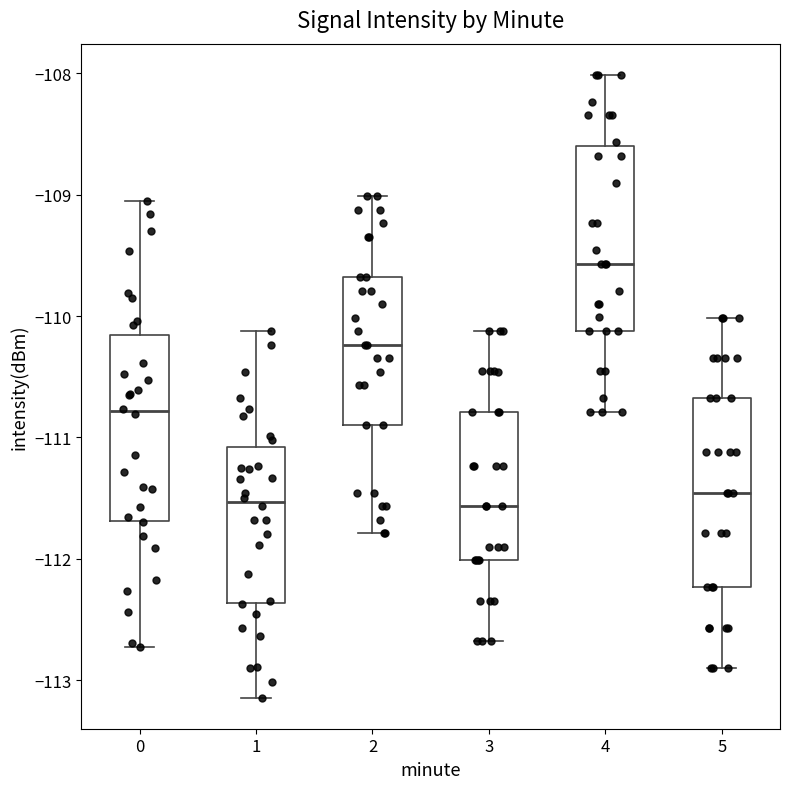

Reading left to right, read every box against the y-axis: the position of its median line, the range the box covers, and the ends of its whiskers. The values are not printed on the chart, so give them approximately, as read against the axis.

0: median -110.8, box -111.7 to -110.2, whiskers -112.7 to -109.0
1: median -111.5, box -112.4 to -111.1, whiskers -113.1 to -110.1
2: median -110.2, box -110.9 to -109.7, whiskers -111.8 to -109.0
3: median -111.6, box -112.0 to -110.8, whiskers -112.7 to -110.1
4: median -109.6, box -110.1 to -108.6, whiskers -110.8 to -108.0
5: median -111.5, box -112.2 to -110.7, whiskers -112.9 to -110.0